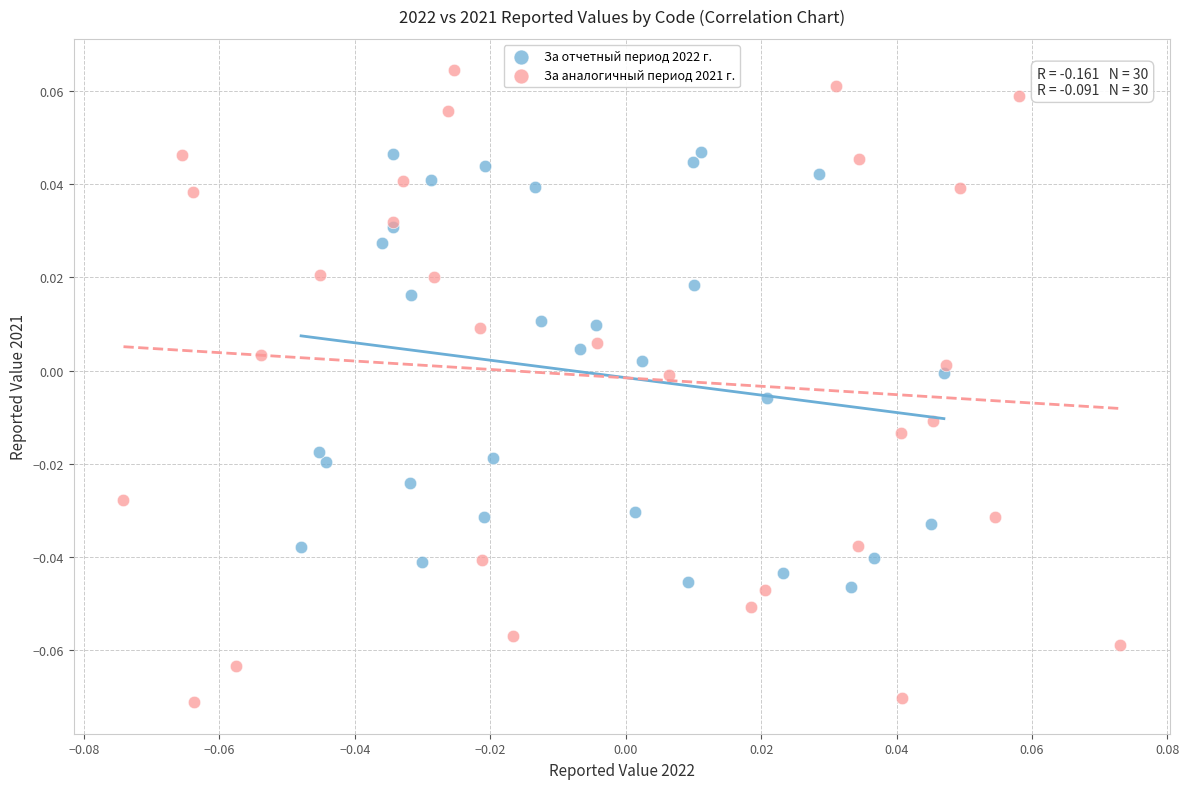

Which series has the largest Y range (max minus min)?

За аналогичный период 2021 г.